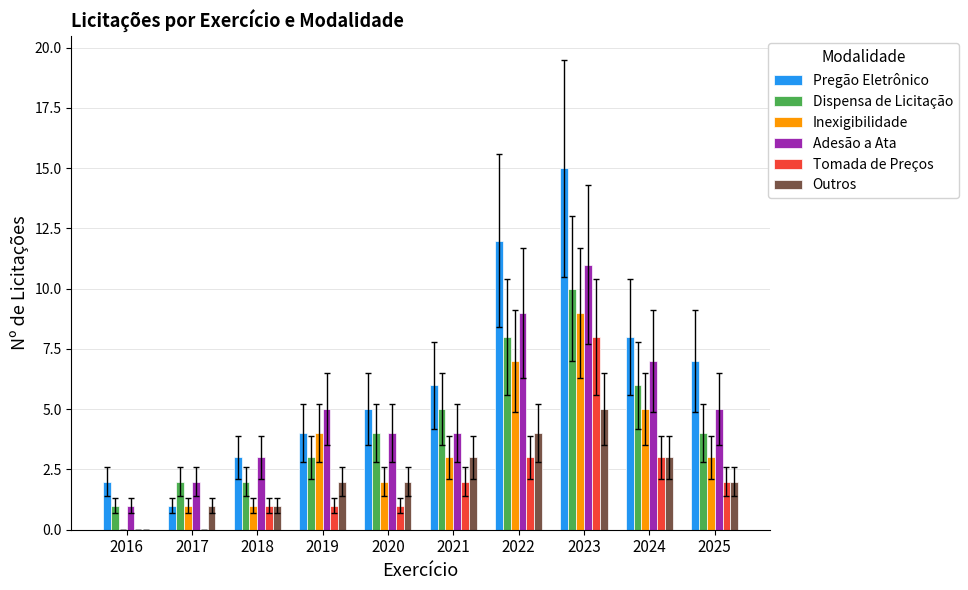

True or false: Inexigibilidade has a value of 0 at 2017.

False